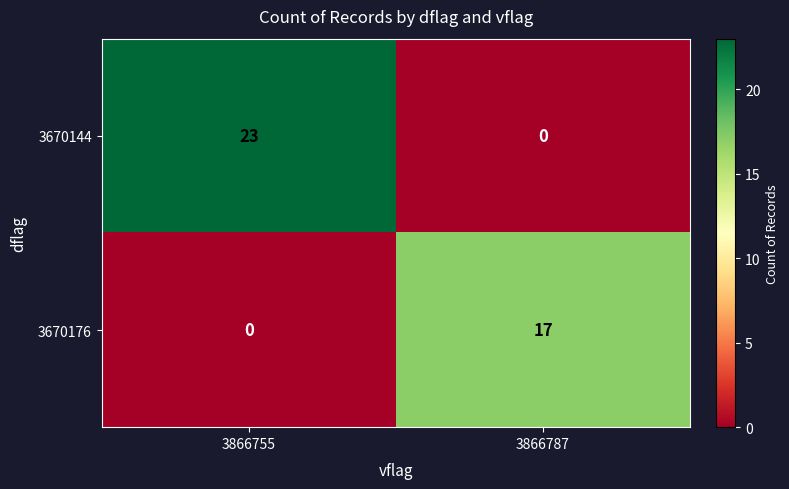

Rank the series by their maximum value, from highest to lowest.

3670144, 3670176